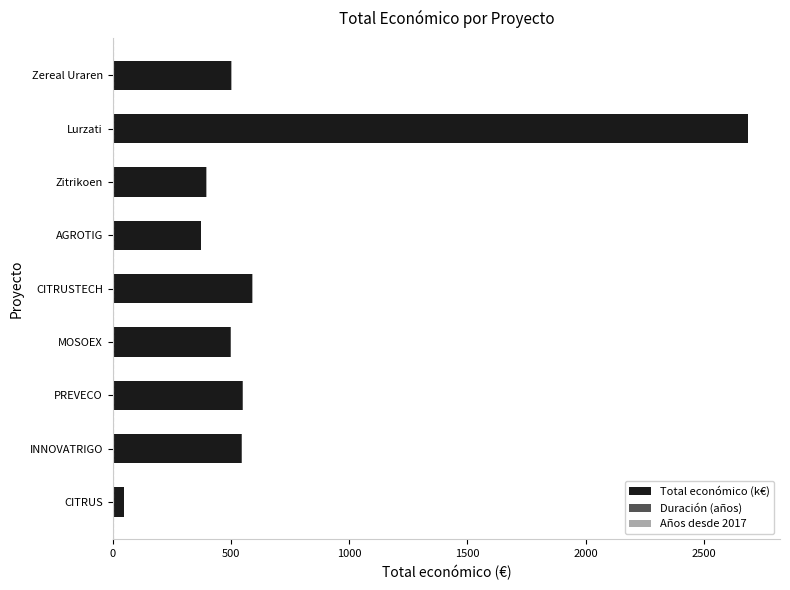

True or false: Total económico (k€) has a value of 3575.0 at Lurzati.

False